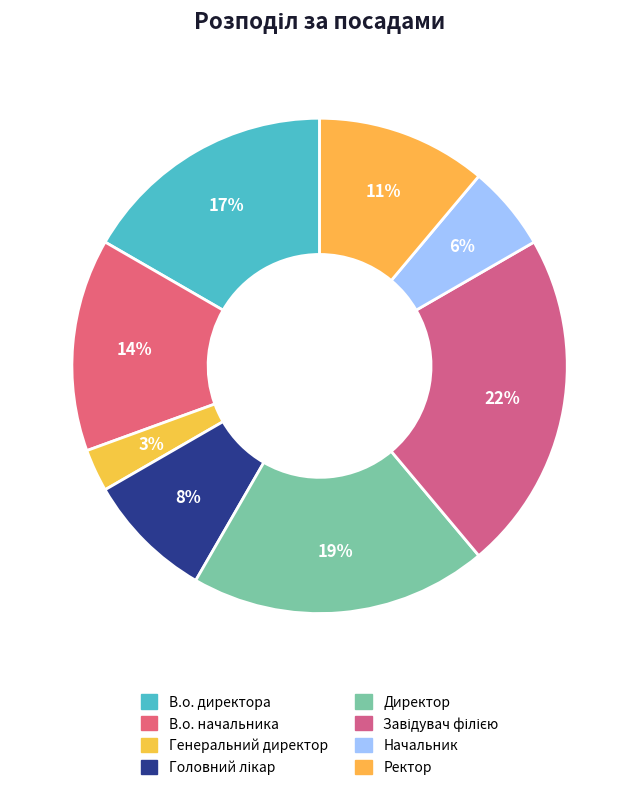

Is there any slice that represents more than half of the pie?

No